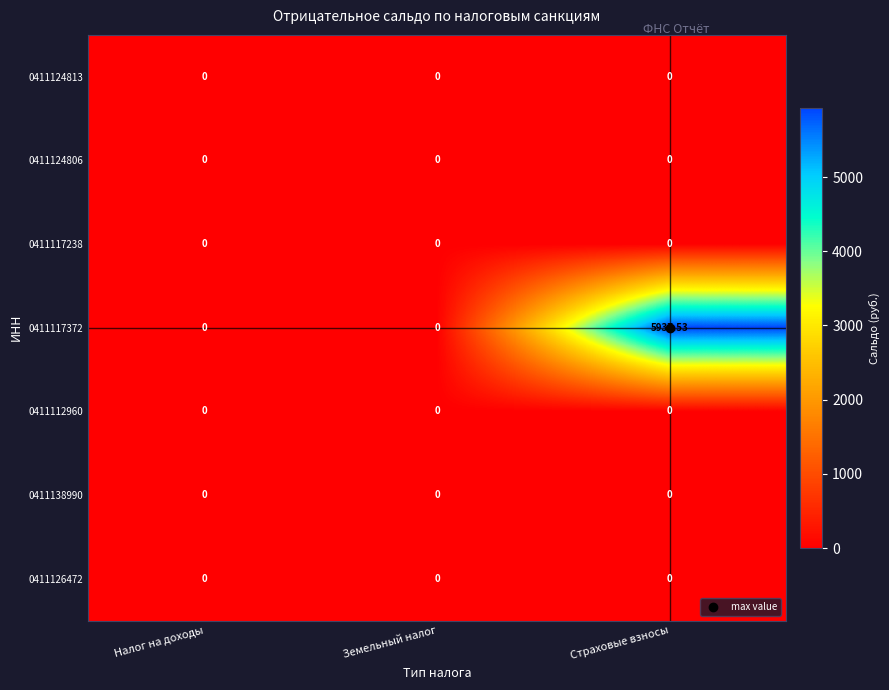

At which label does 0411117372 reach its peak?

Страховые взносы